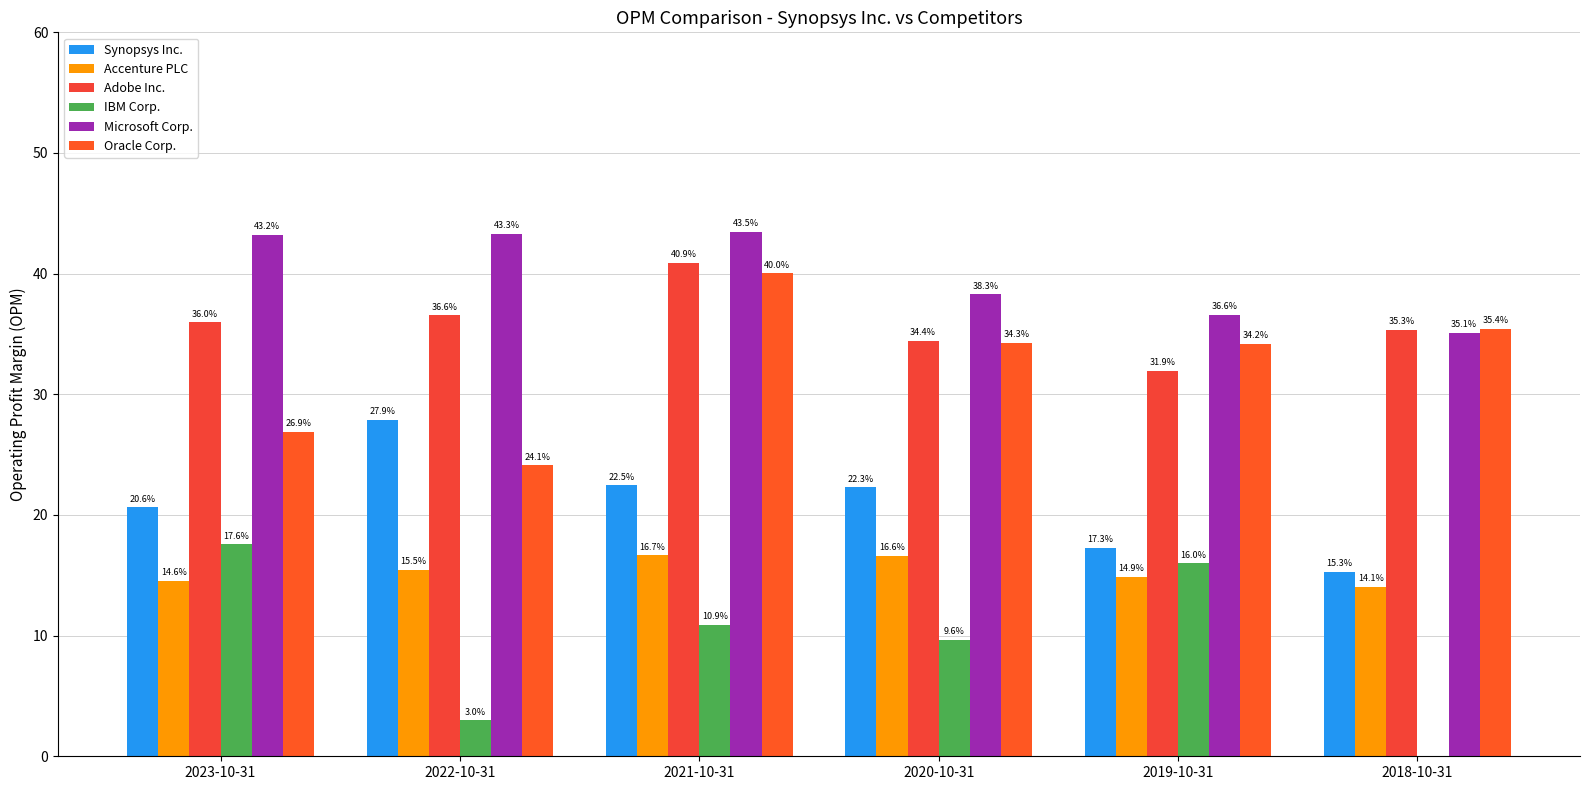

What are all the series names shown in the legend?

Synopsys Inc., Accenture PLC, Adobe Inc., IBM Corp., Microsoft Corp., Oracle Corp.